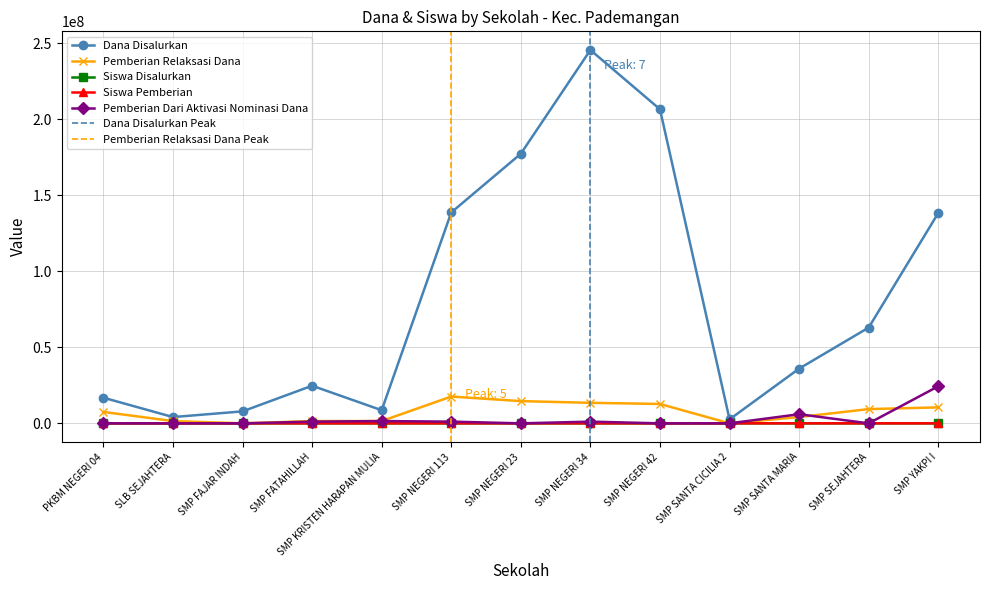

What is the label of the 5th point from the left?

SMP KRISTEN HARAPAN MULIA